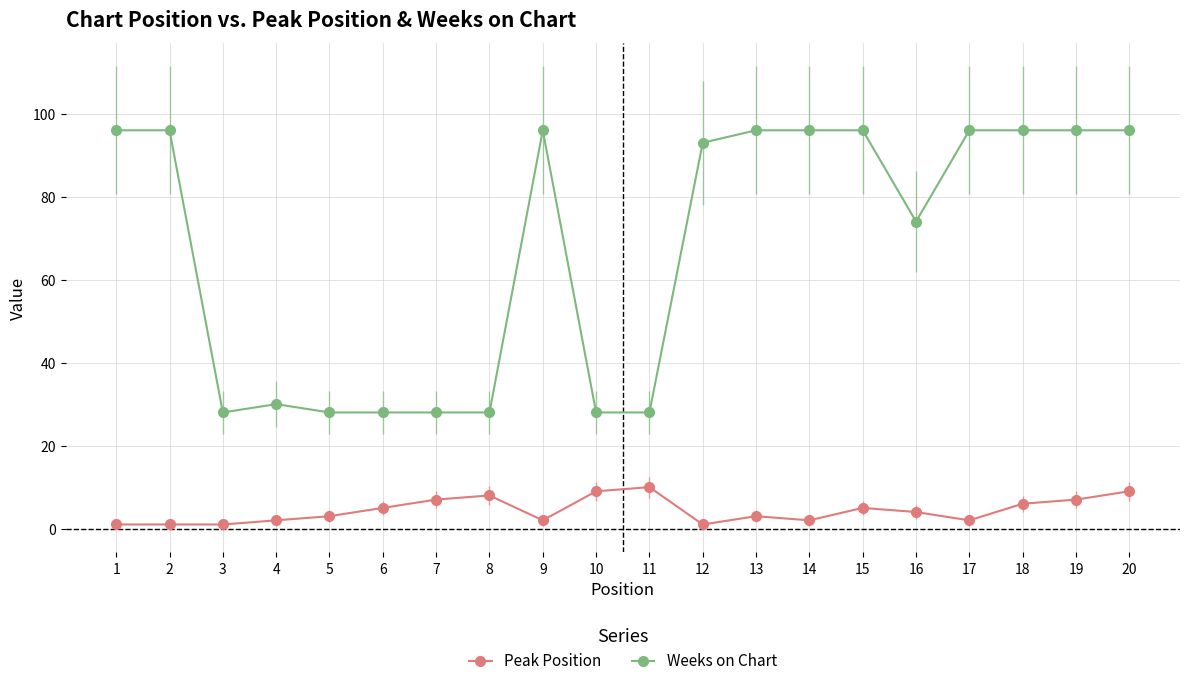

What is the value of the Weeks on Chart point at the 14th from the left?

96